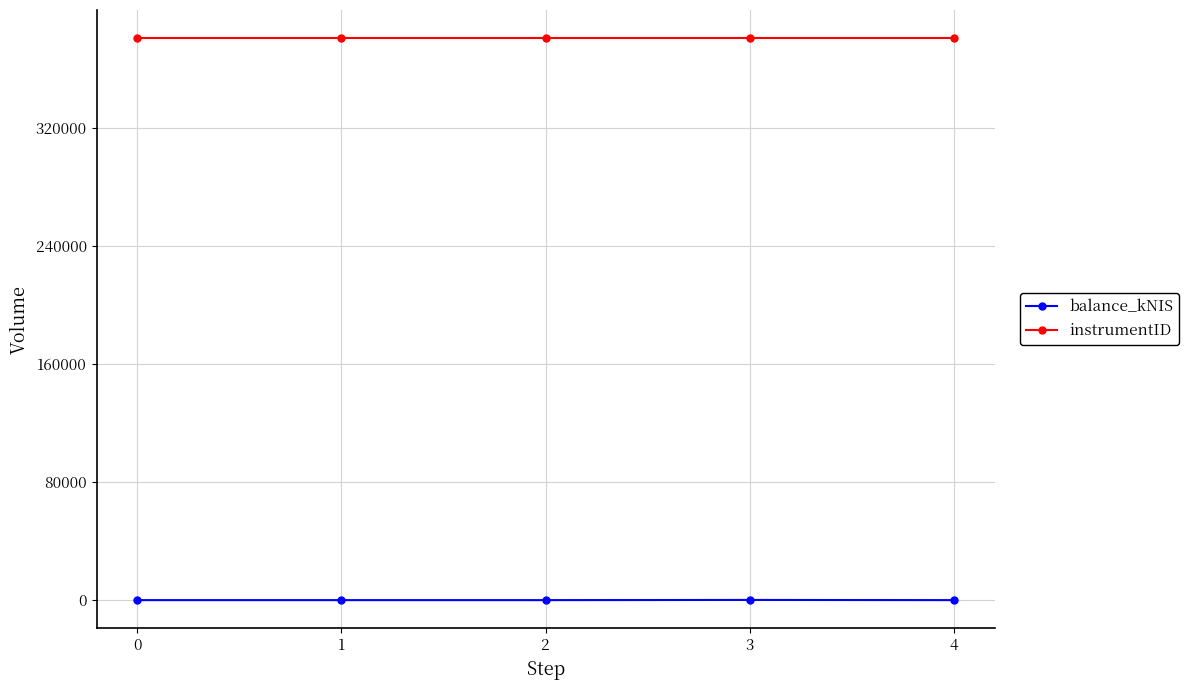

What is the difference between the highest and lowest values at 0?

380873.0